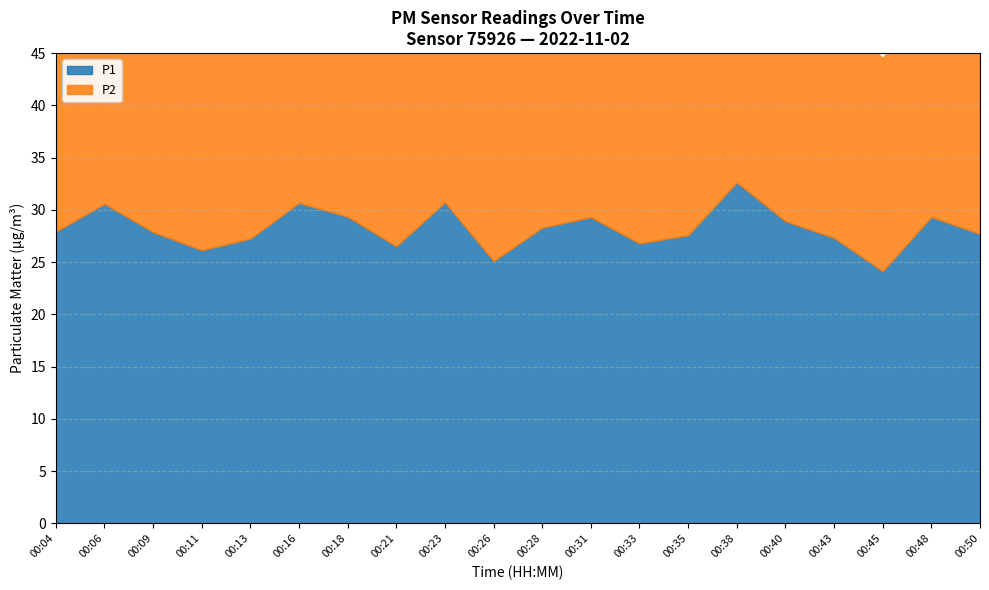

True or false: P2 has a value of 8.7 at 00:45.

False